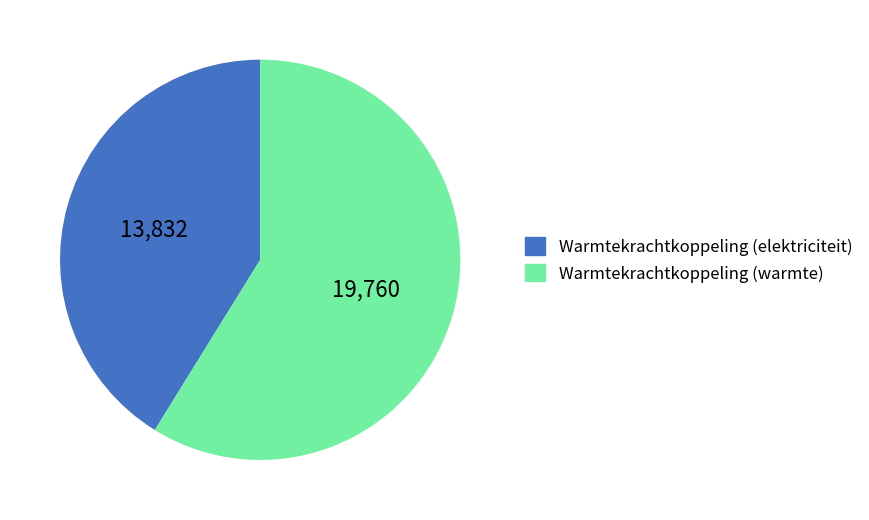

Is Warmtekrachtkoppeling (warmte) the majority of the pie?

Yes